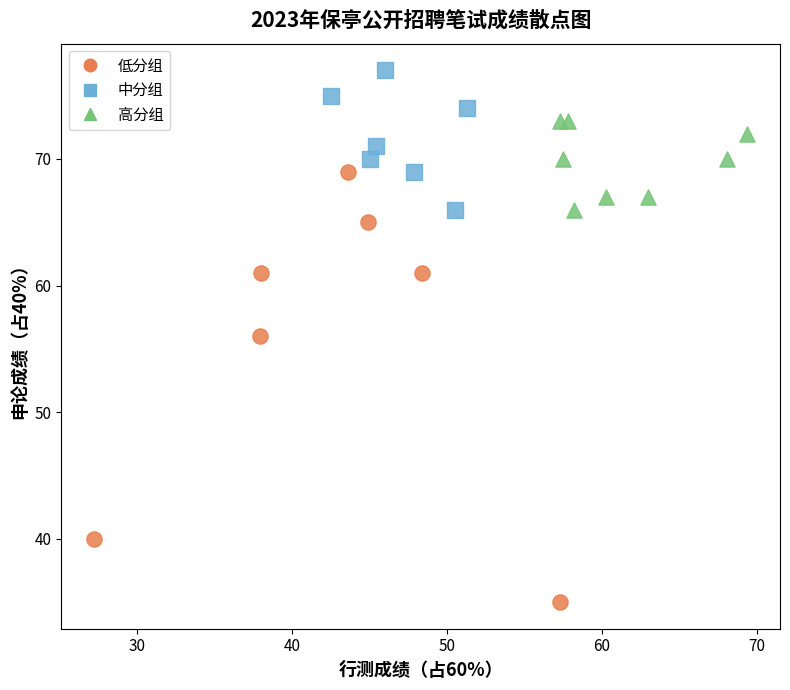

Which series reaches the maximum Y coordinate?

中分组